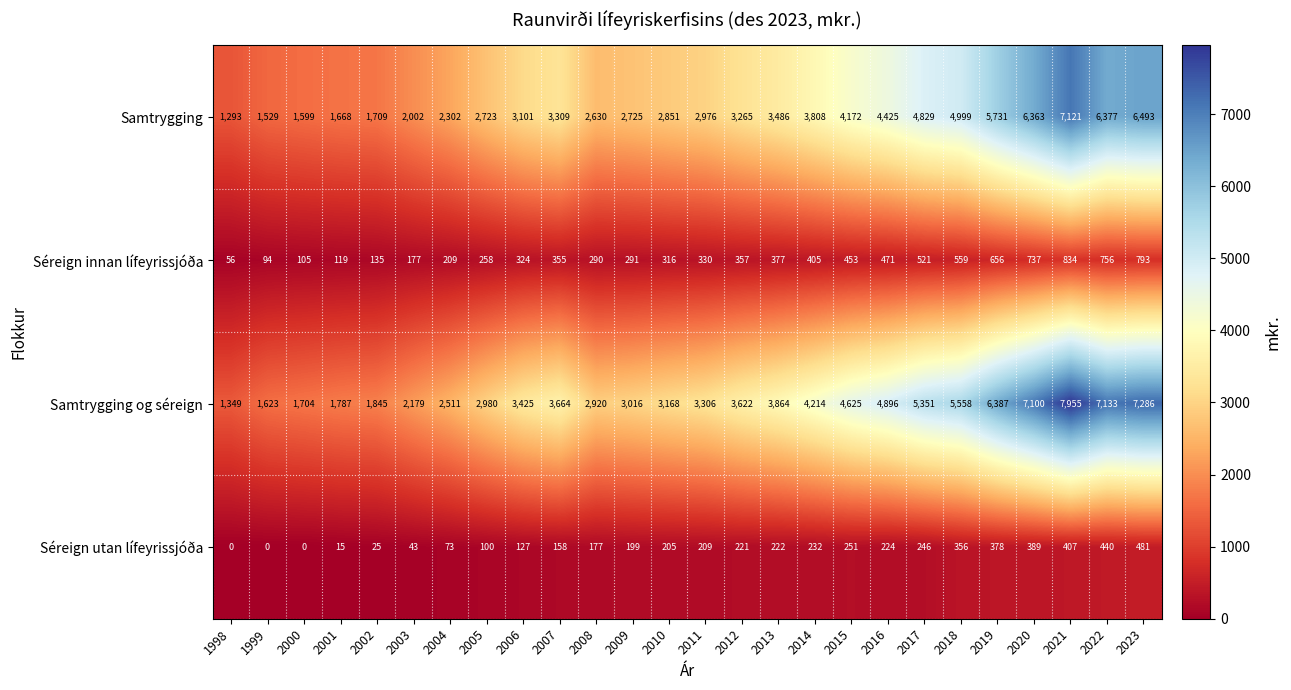

What is the approximate value of Séreign utan lífeyrissjóða at 2009?

199